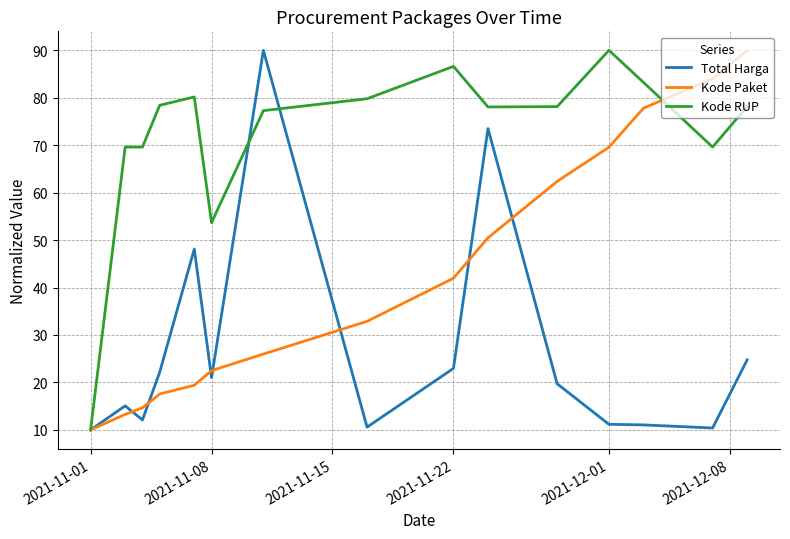

Rank the series by their average value, from highest to lowest.

Kode RUP, Kode Paket, Total Harga